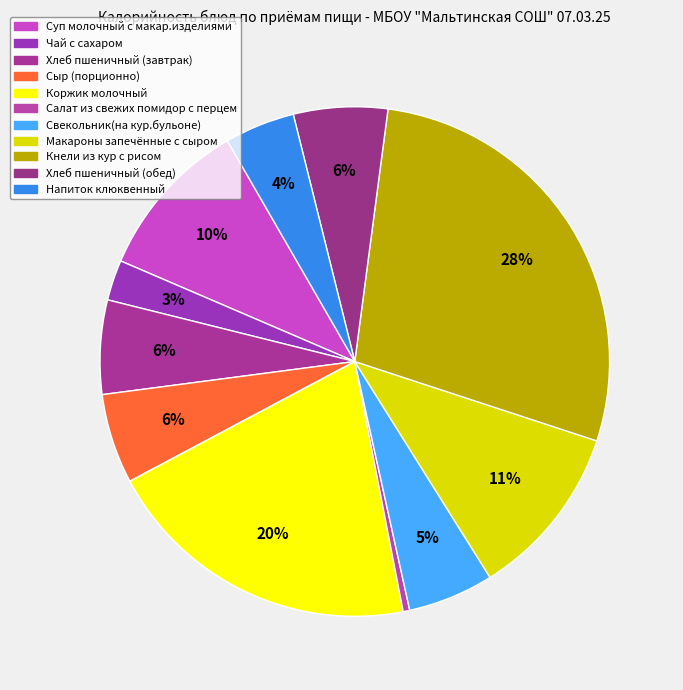

Does any single category account for the majority?

No